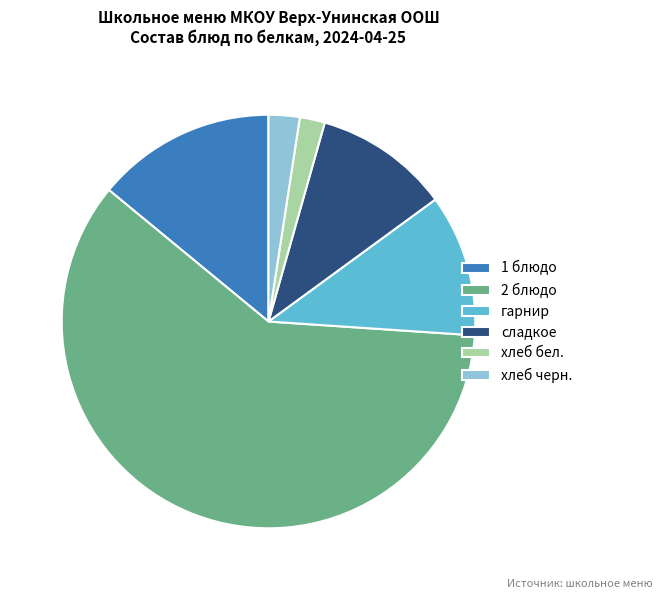

How many slices are in this pie chart?

6